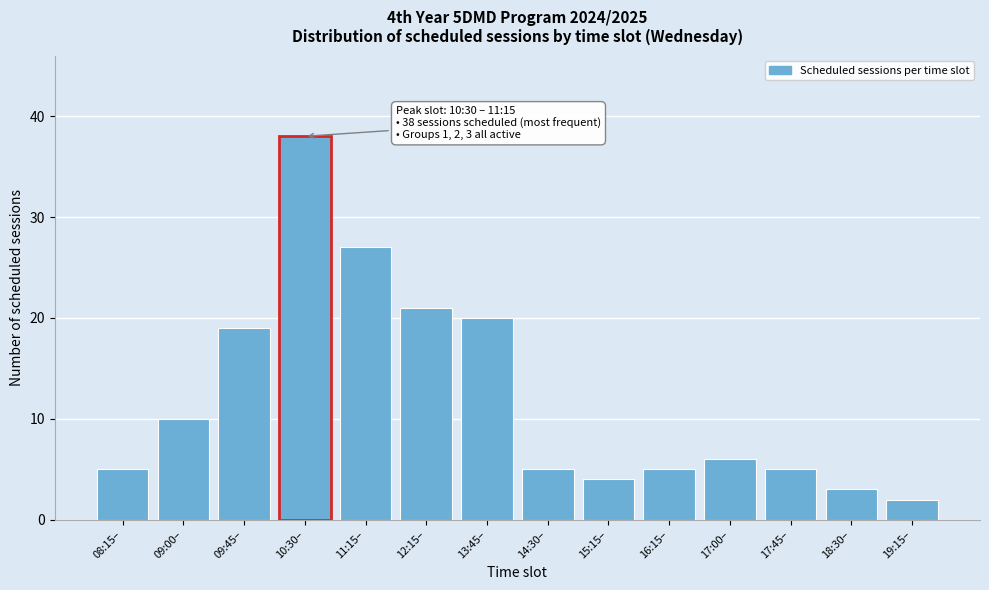

Reading left to right, what are all the values shown in this chart?

5	10	19	38	27	21	20	5	4	5	6	5	3	2